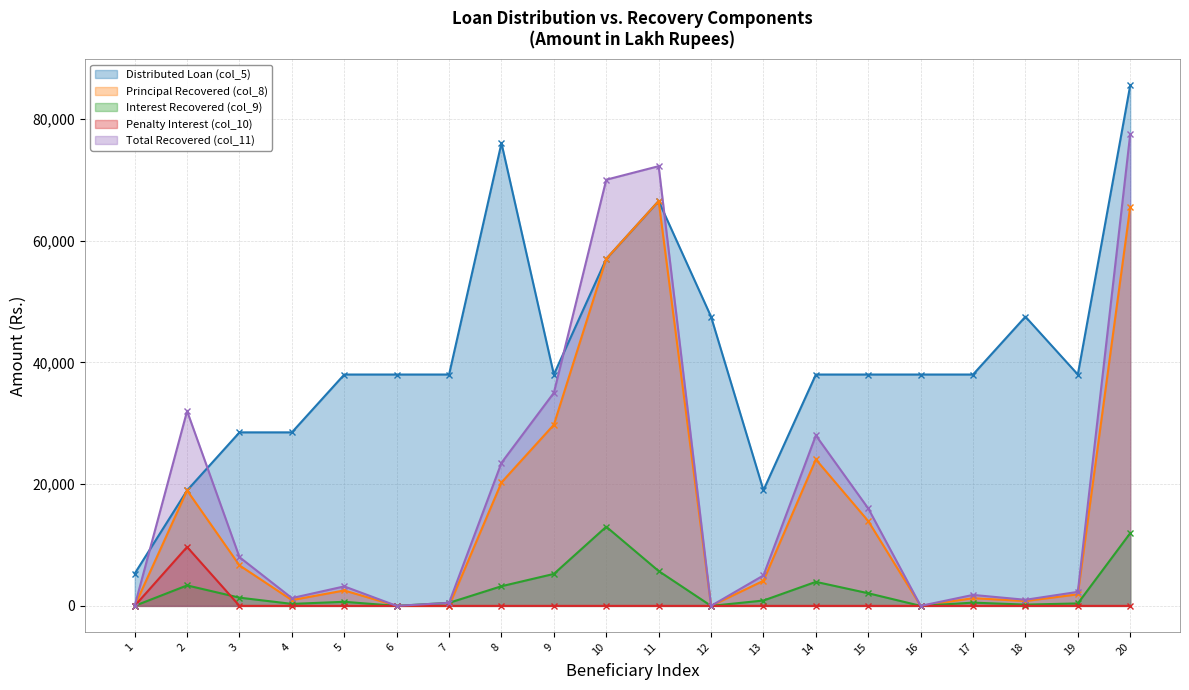

At how many categories does at least one series exceed 14438?

19